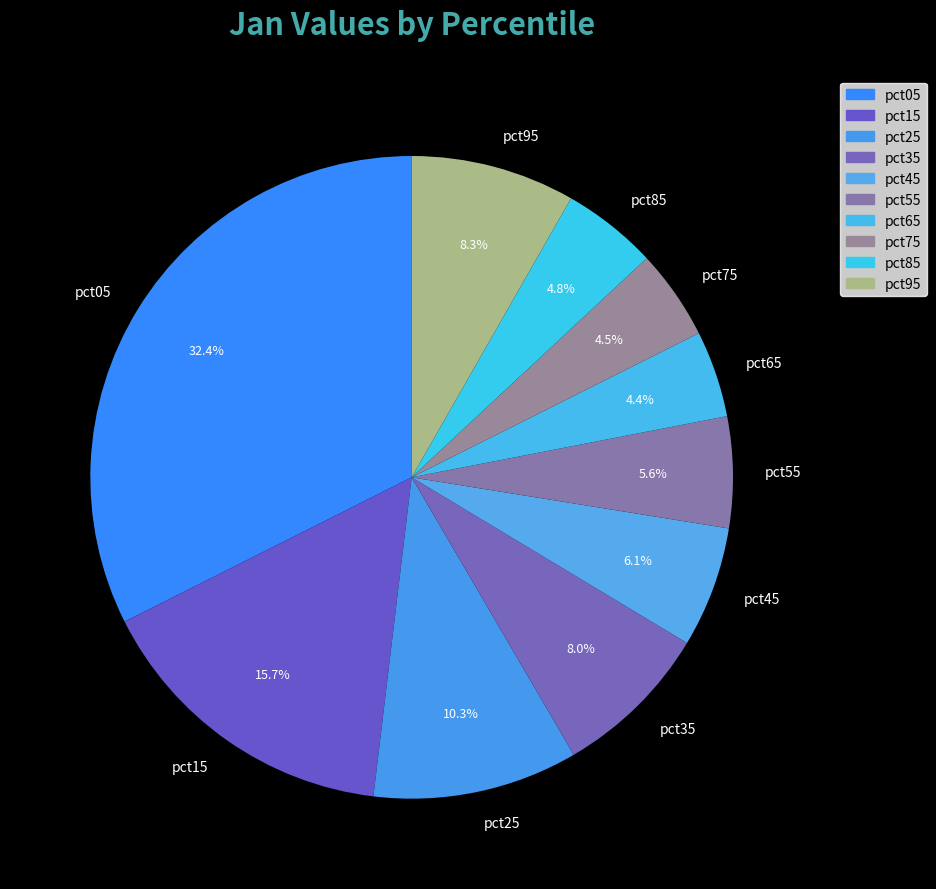

Is there a majority slice in this chart?

No